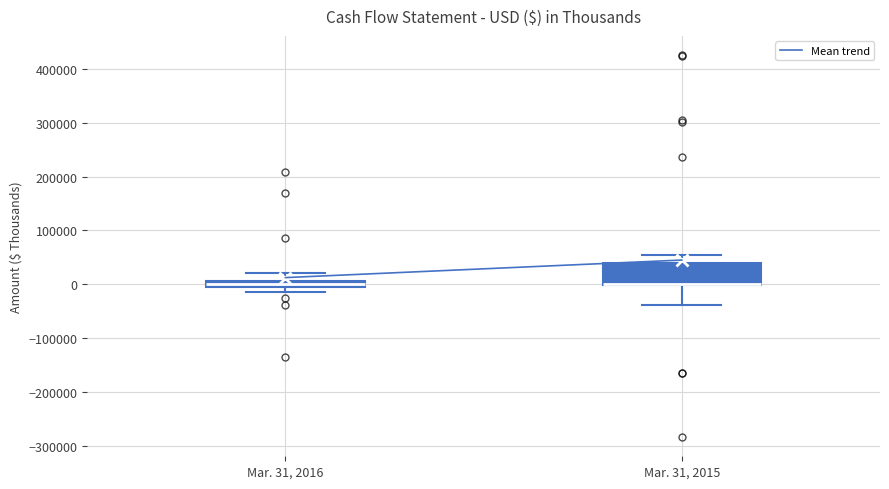

Where does the lower whisker of the box for Mar. 31, 2015 end on the y-axis? The values are not printed on the chart, so give them approximately, as read against the axis.

-40000